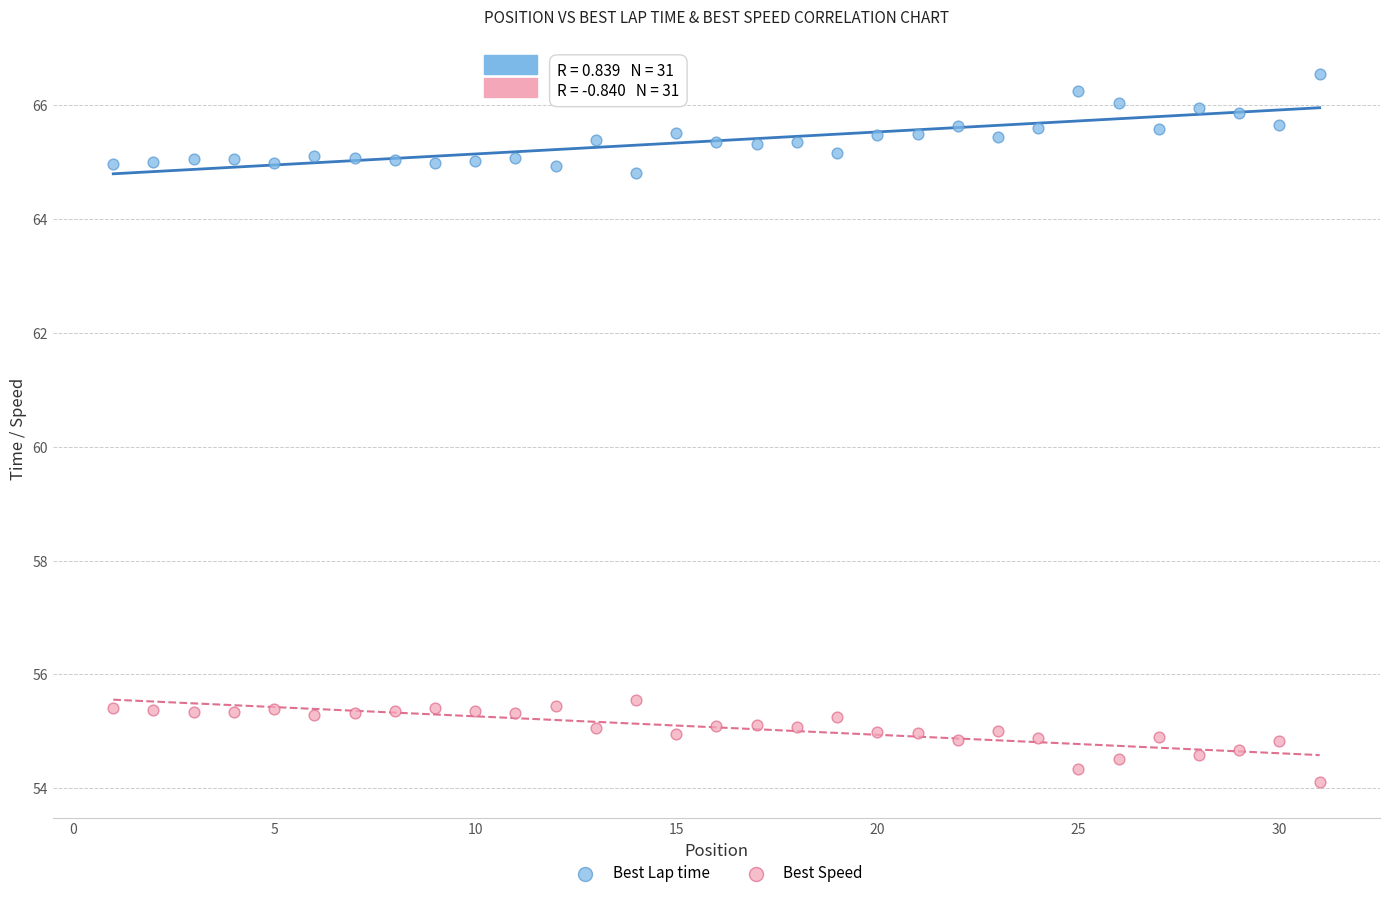

Which series has the largest Y range (max minus min)?

Best Lap time